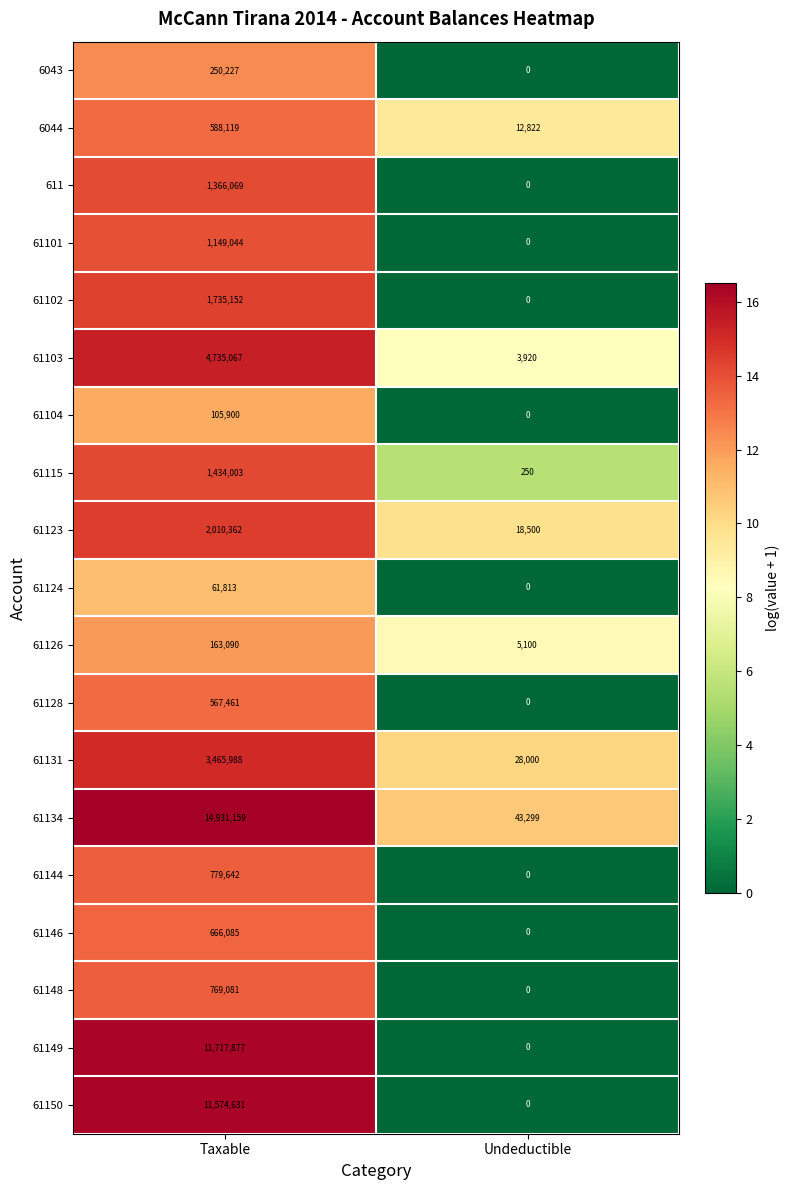

Count the number of data series in this chart.

19